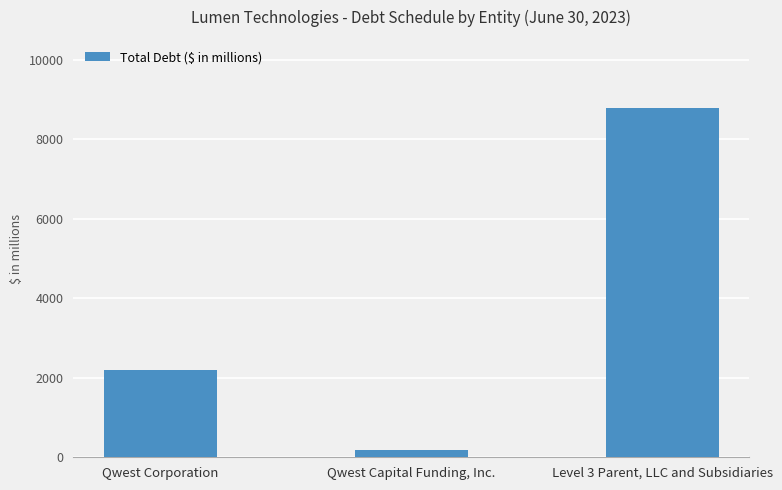

At which label is the value closest to 4484?

Qwest Corporation